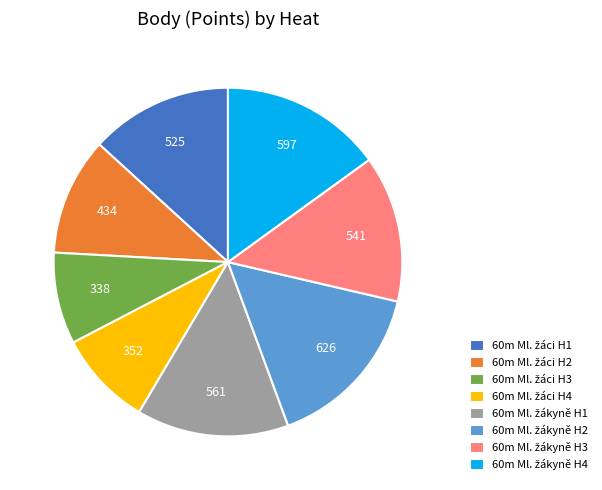

Is there any slice that represents more than half of the pie?

No